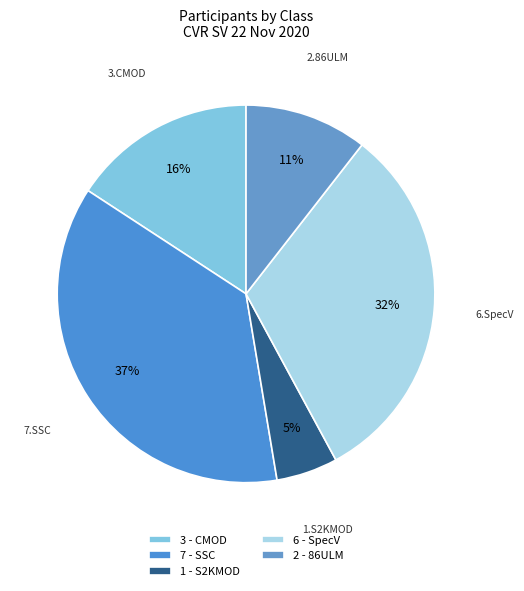

Rank the categories by value from lowest to highest.

1 - S2KMOD, 2 - 86ULM, 3 - CMOD, 6 - SpecV, 7 - SSC